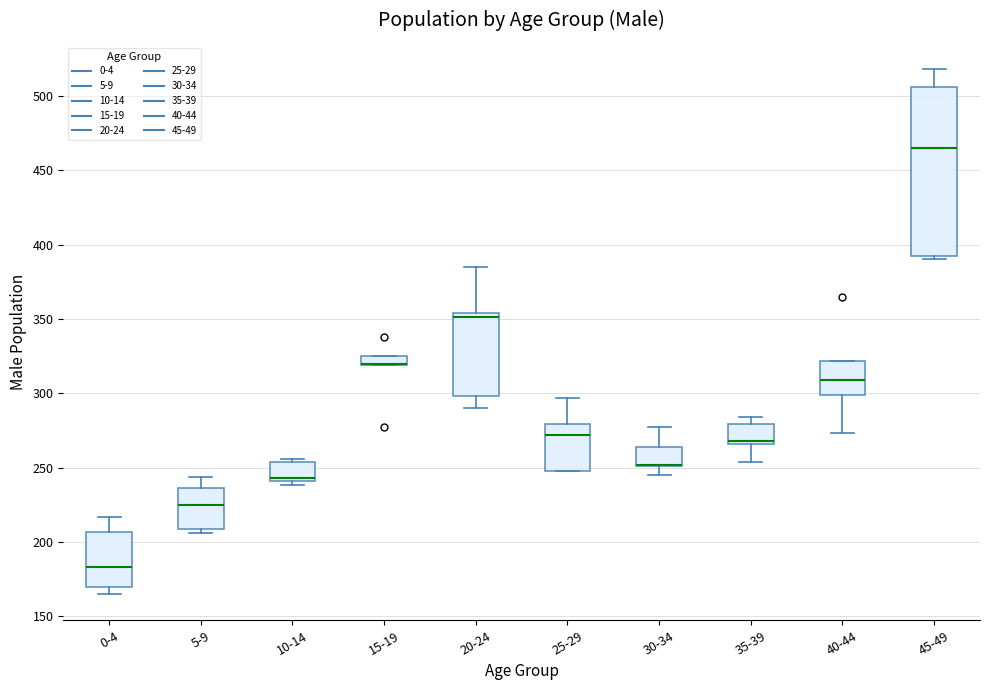

Which box is the tallest, from its lower edge to its upper edge?

45-49